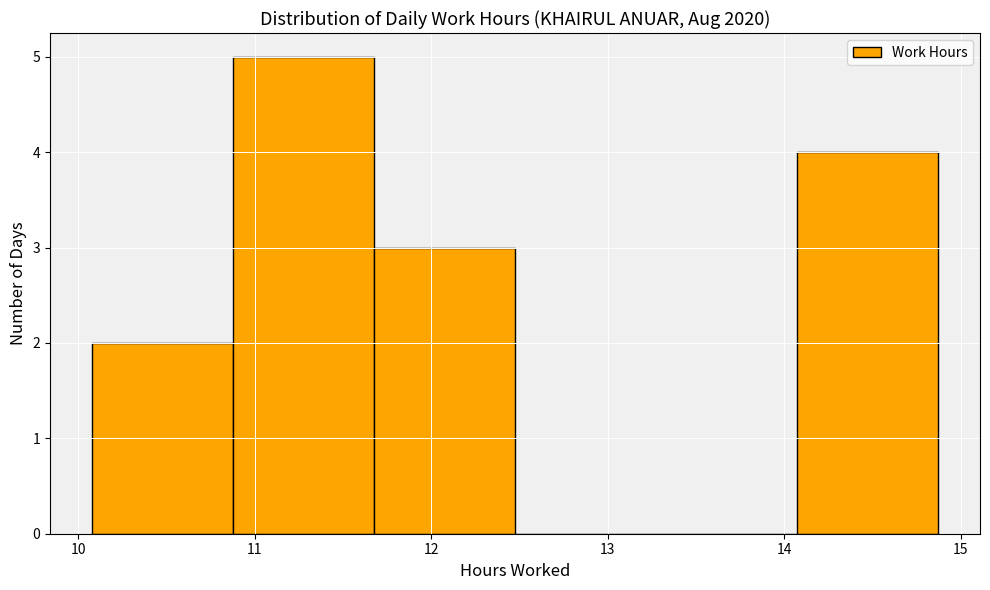

Which range on the x-axis has the tallest bar?

10.9 to 11.7